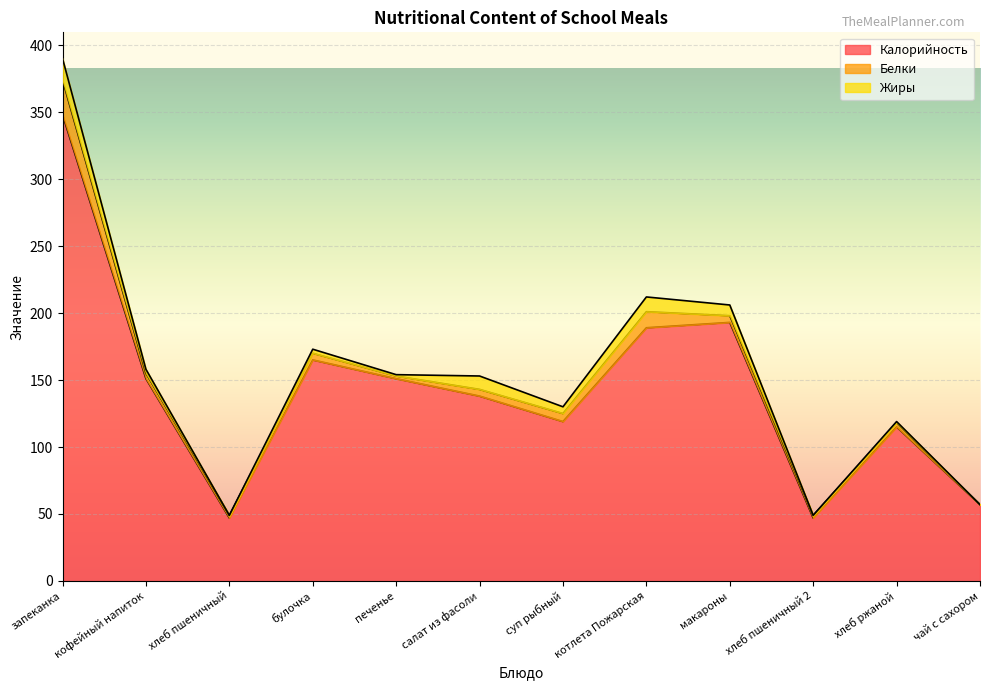

True or false: Белки has more than 1 interior local peaks.

True